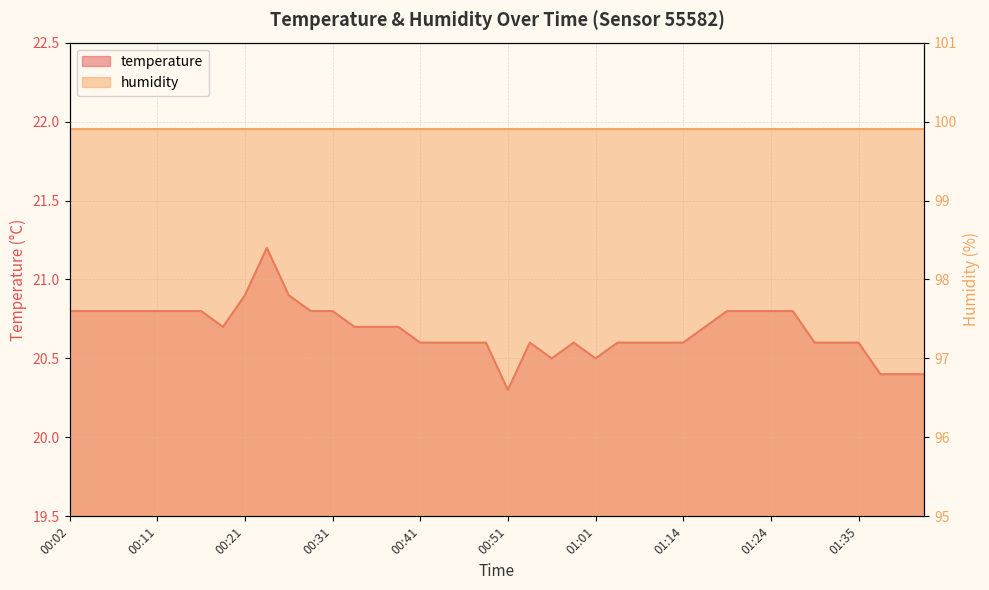

What is the smallest value displayed?

20.3